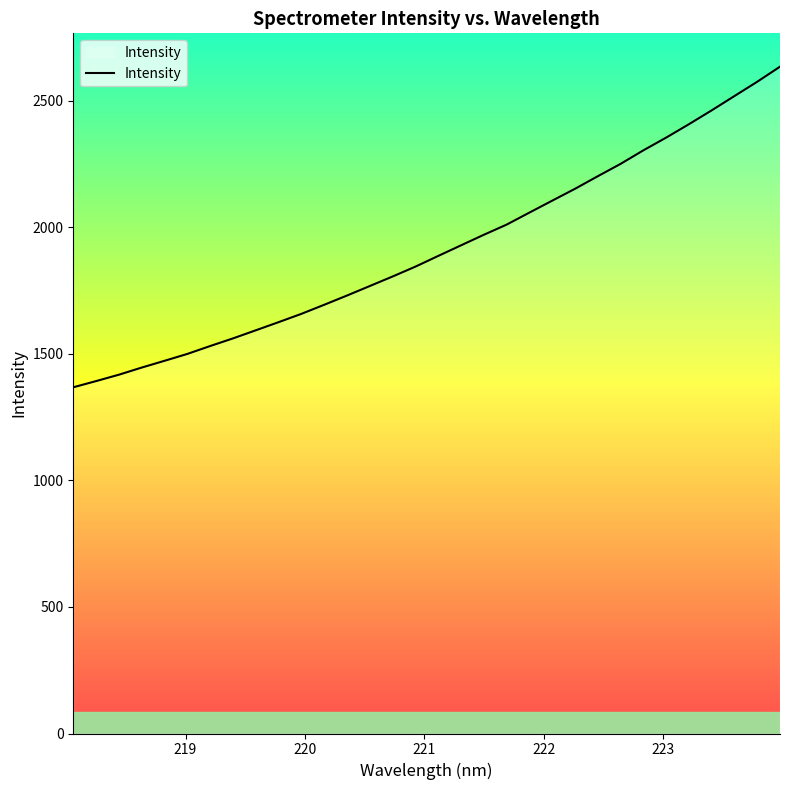

What is the difference between the maximum and minimum values?

1267.2